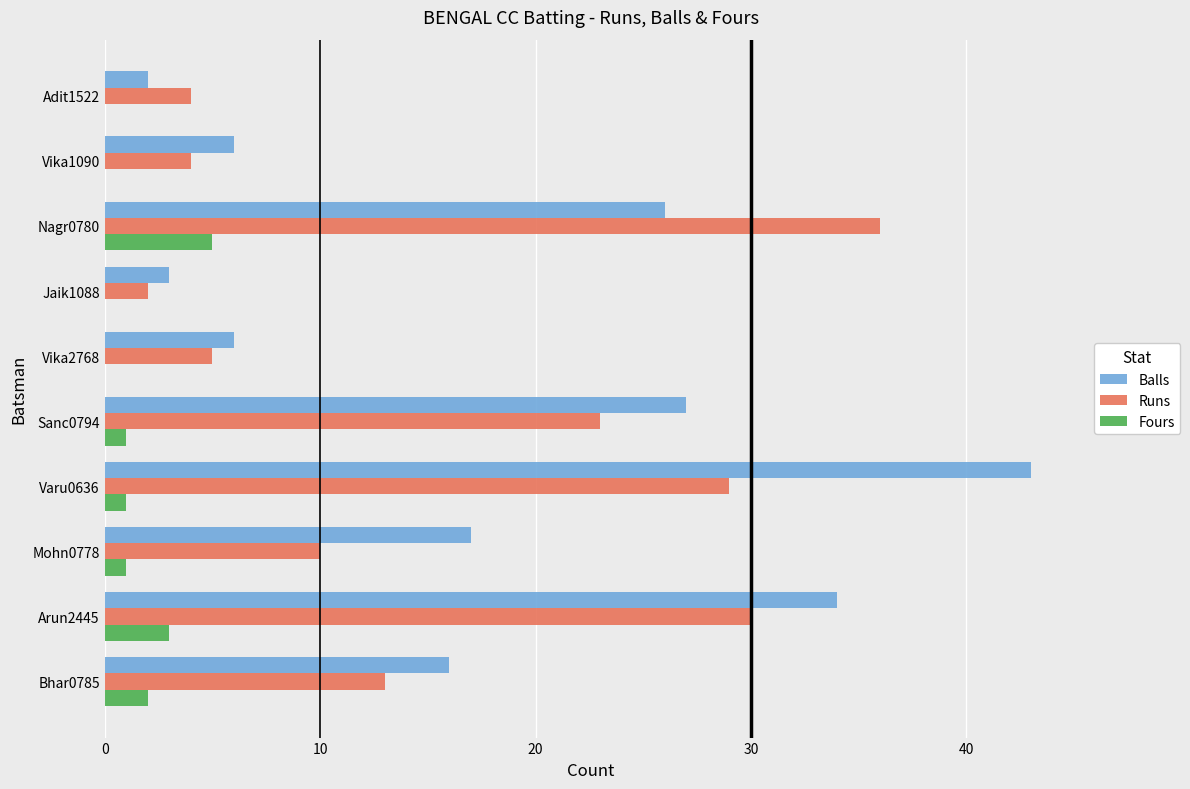

Which series changed the most between Vika1090 and Adit1522?

Balls